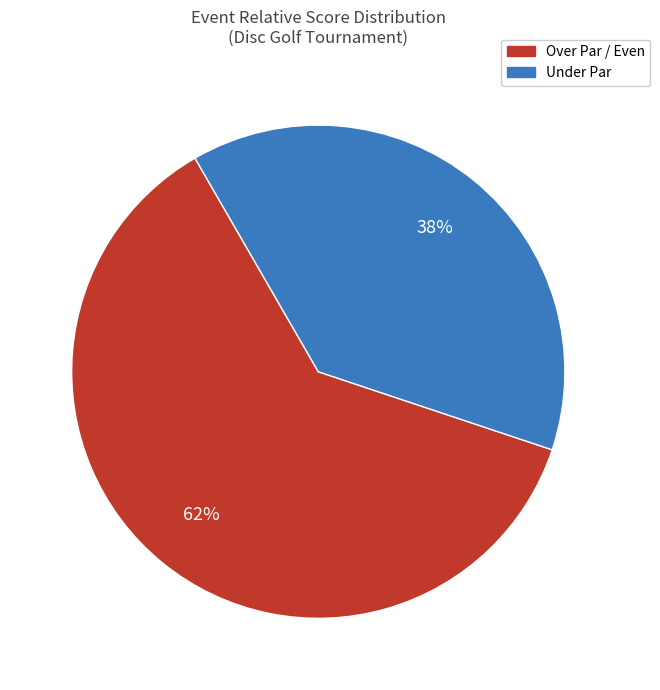

Is there a majority slice in this chart?

Yes